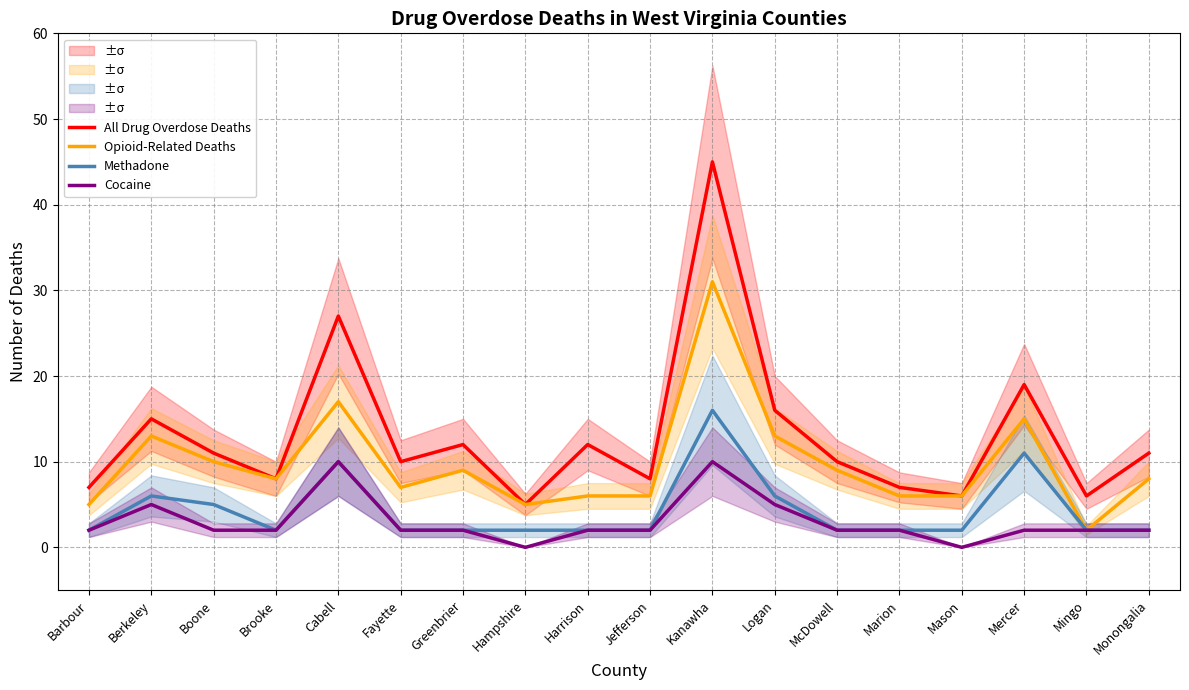

What is the difference between the second highest and second lowest values in the All Drug Overdose Deaths series?

21